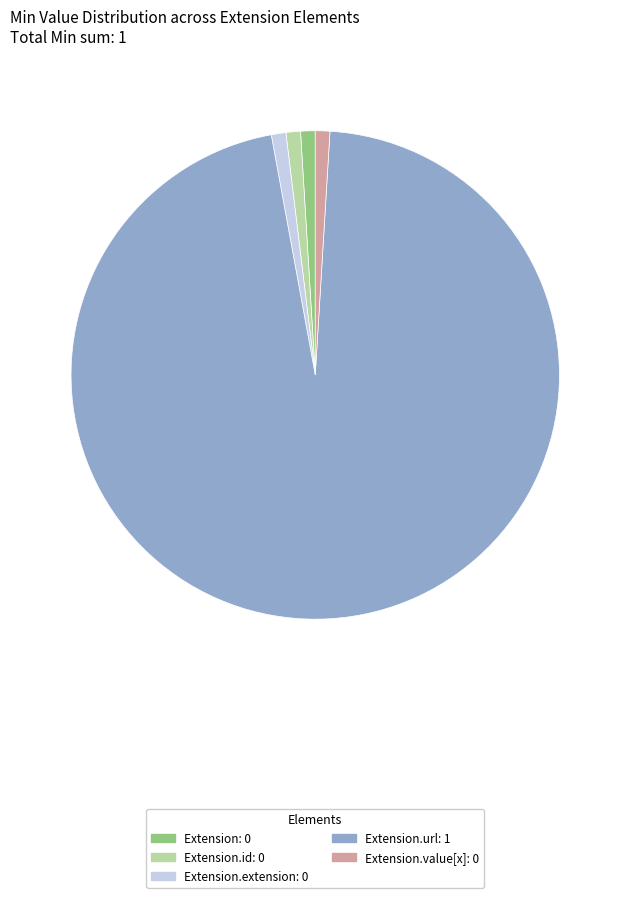

Is there any slice that represents more than half of the pie?

Yes